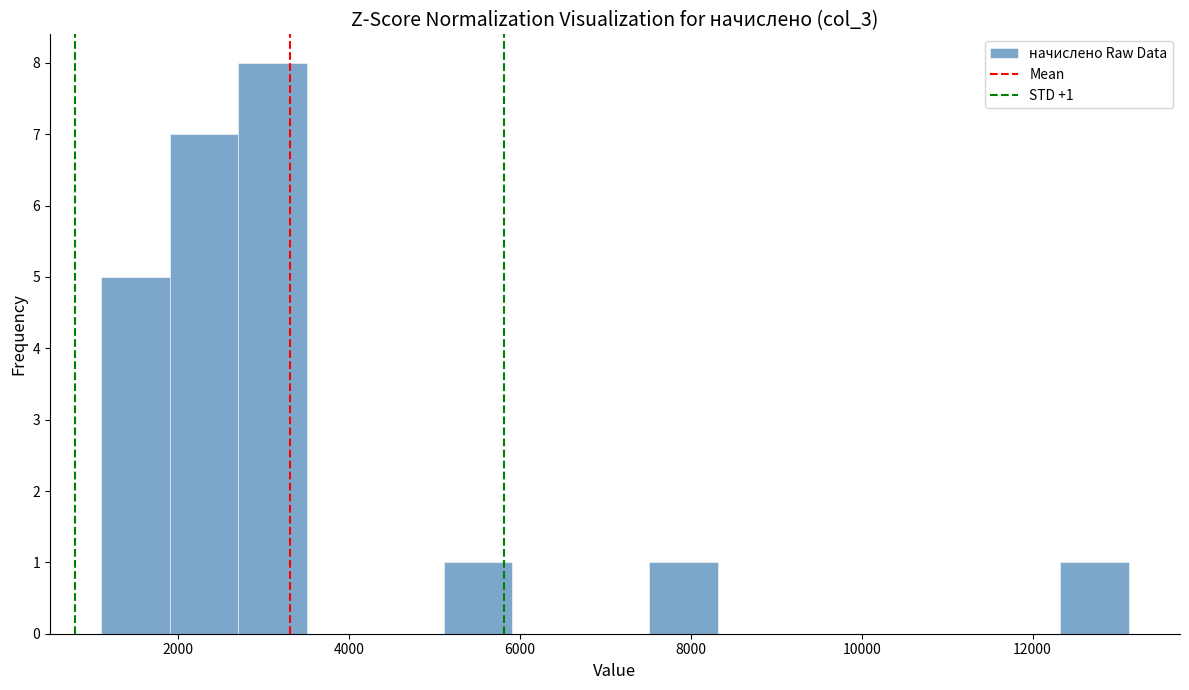

Over which range of the x-axis is the bar tallest?

2800 to 3600